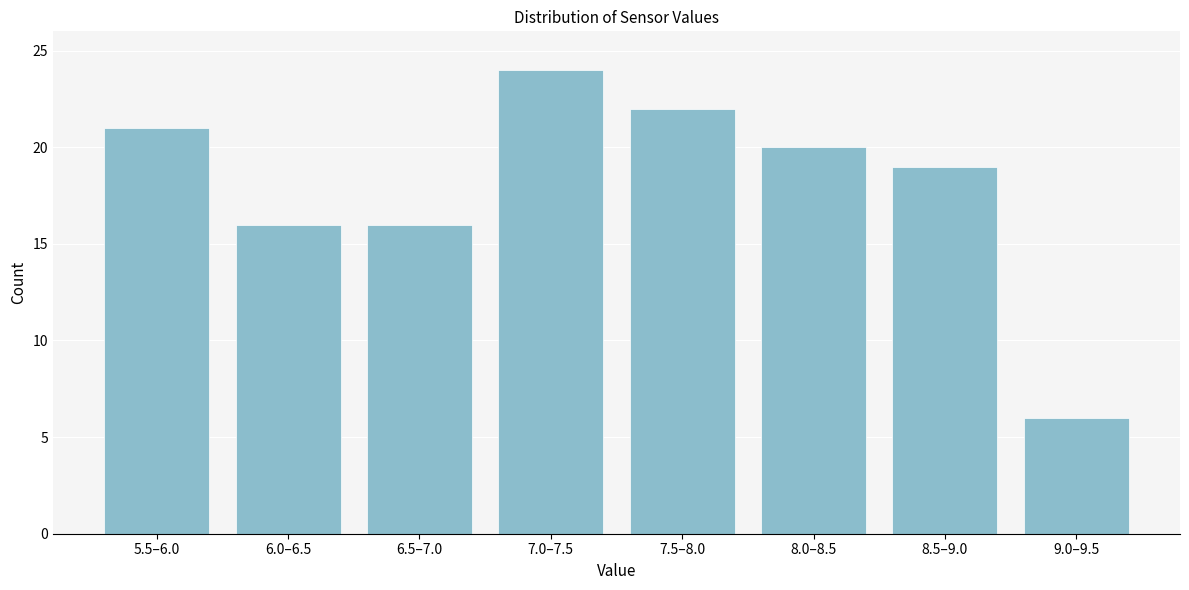

Reading left to right, extract all data points from this chart.

5.5–6.0=21	6.0–6.5=16	6.5–7.0=16	7.0–7.5=24	7.5–8.0=22	8.0–8.5=20	8.5–9.0=19	9.0–9.5=6